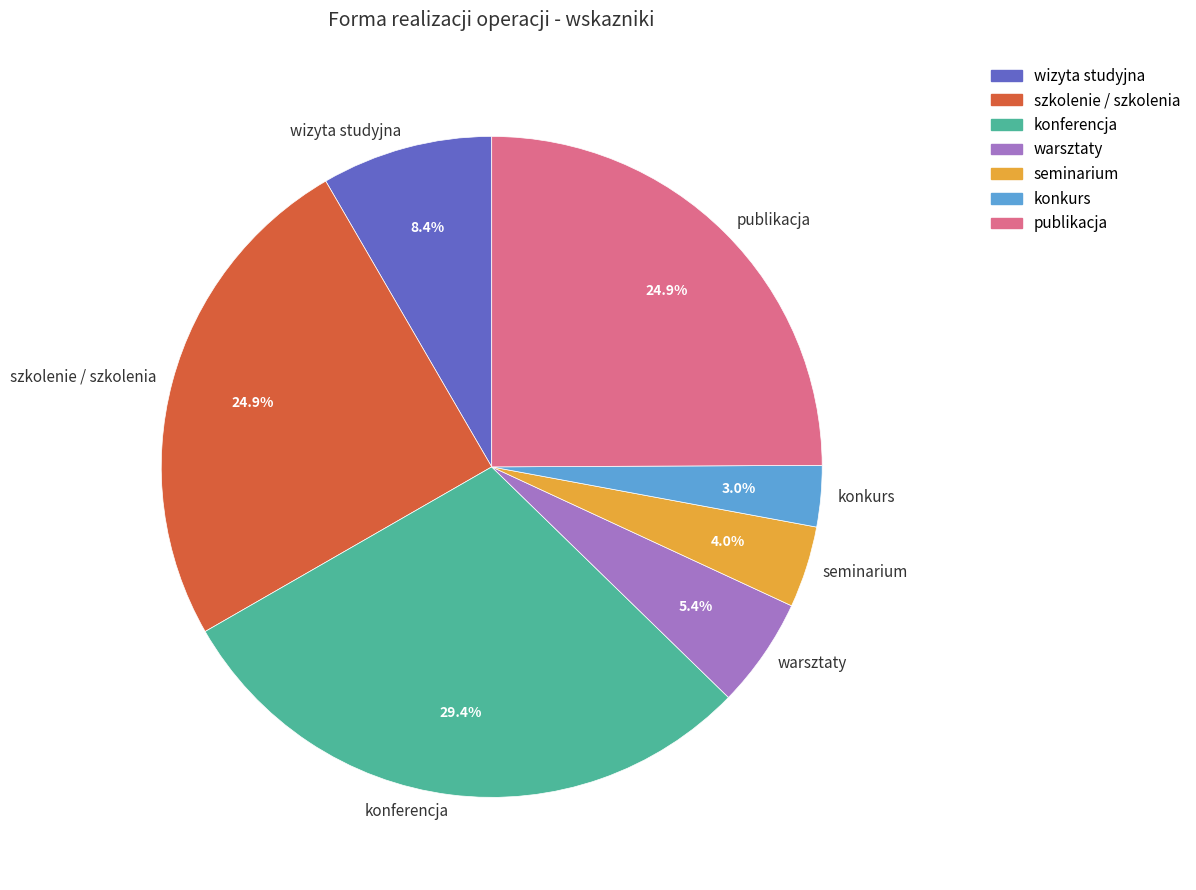

Does any single category account for the majority?

No